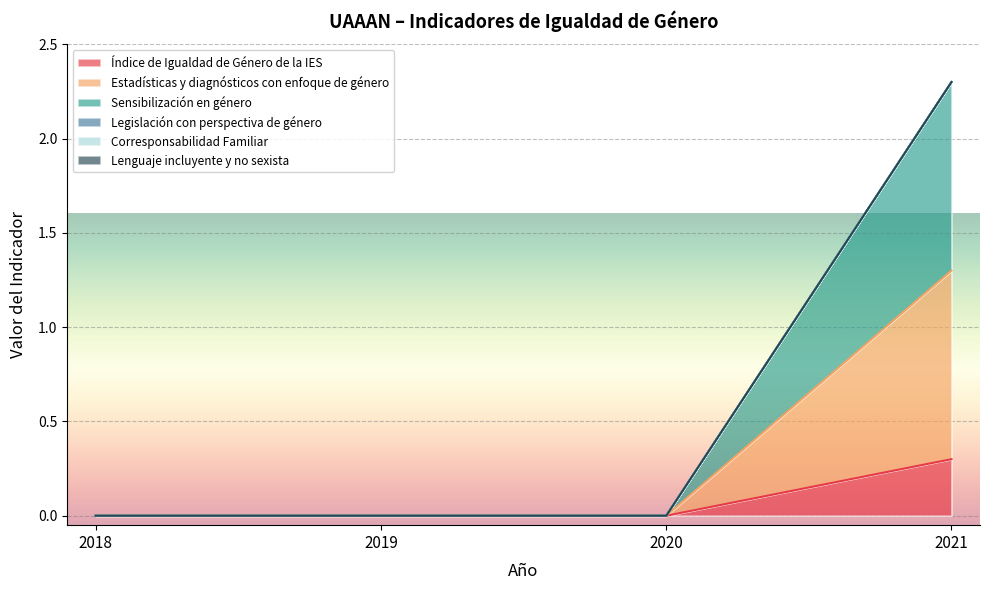

Which series has the widest spread of values?

Sensibilización en género